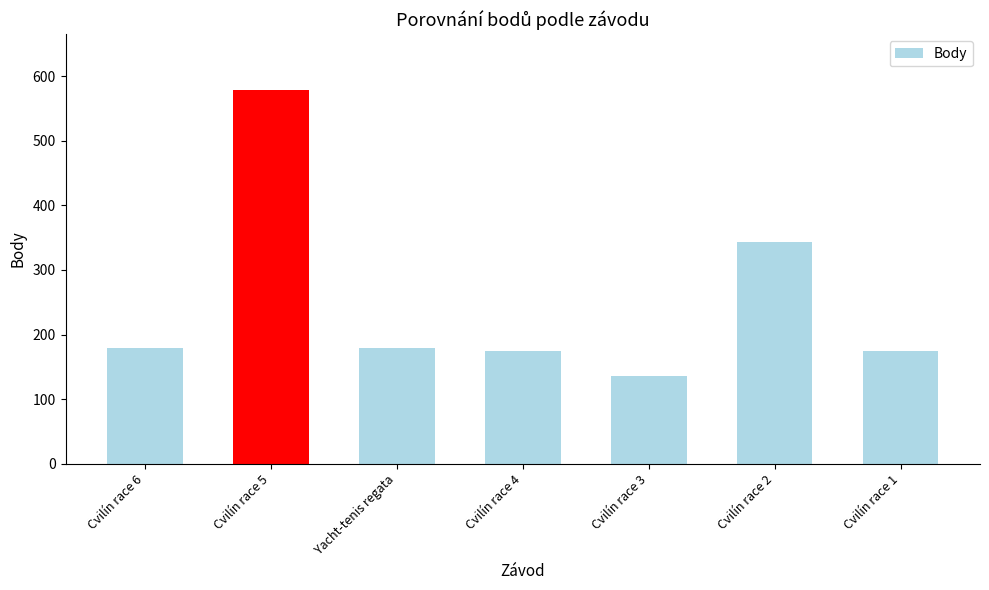

What position from the left is Cvilín race 4?

4